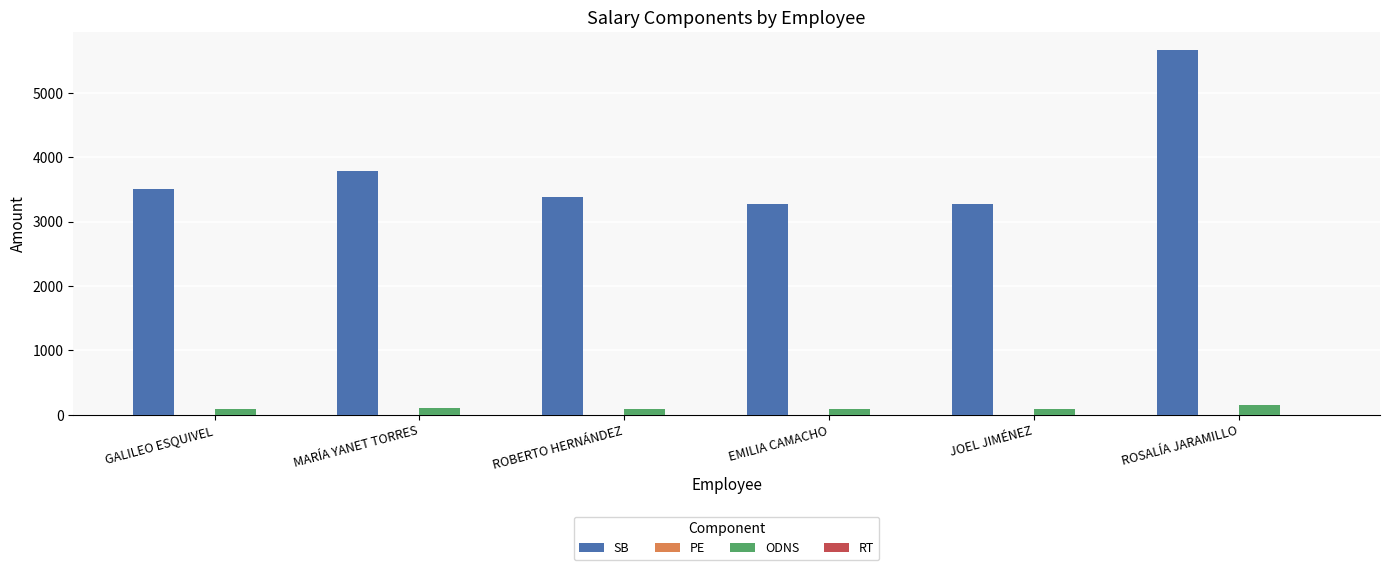

Between MARÍA YANET TORRES and EMILIA CAMACHO, which series saw the biggest shift?

SB